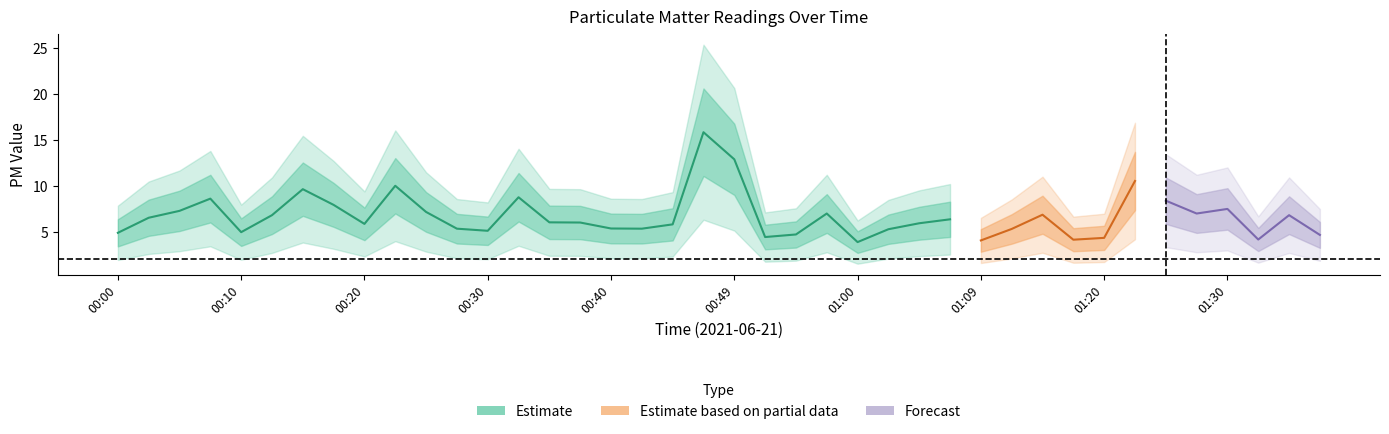

At how many categories does at least one series exceed 11?

2